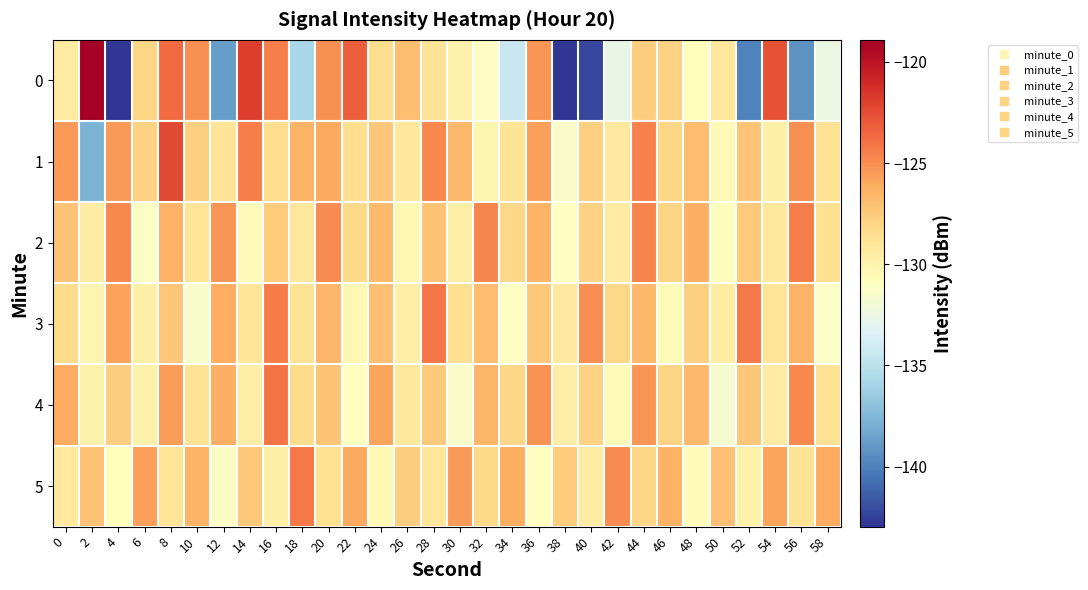

Reading right to left, extract all data points from this chart.

0: 58=-132.4	56=-139.3	54=-122.7	52=-139.9	50=-129.1	48=-130.8	46=-127.9	44=-127.7	42=-132.6	40=-142.3	38=-142.9	36=-125.3	34=-134.4	32=-131.2	30=-129.9	28=-128.9	26=-126.9	24=-128.5	22=-123.2	20=-125.0	18=-135.8	16=-124.4	14=-121.9	12=-138.8	10=-125.1	8=-123.6	6=-128.1	4=-143.0	2=-118.9	0=-129.4
1: 58=-128.7	56=-125.1	54=-129.8	52=-127.2	50=-130.5	48=-126.9	46=-128.1	44=-124.5	42=-129.3	40=-127.8	38=-131.4	36=-125.6	34=-128.9	32=-130.2	30=-126.7	28=-124.8	26=-129.1	24=-127.3	22=-128.5	20=-126.0	18=-126.5	16=-128.5	14=-124.4	12=-128.9	10=-127.8	8=-122.4	6=-127.9	4=-125.5	2=-137.8	0=-125.4
2: 58=-128.6	56=-124.4	54=-129.2	52=-127.5	50=-130.8	48=-126.3	46=-128.0	44=-124.6	42=-129.4	40=-127.9	38=-131.0	36=-126.5	34=-128.2	32=-124.7	30=-129.6	28=-127.1	26=-130.4	24=-126.8	22=-128.3	20=-124.9	18=-129.1	16=-127.6	14=-130.7	12=-125.3	10=-128.9	8=-126.4	6=-131.2	4=-124.8	2=-129.5	0=-127.2
3: 58=-131.3	56=-126.4	54=-128.9	52=-124.2	50=-129.5	48=-127.8	46=-130.6	44=-126.7	42=-128.2	40=-125.0	38=-129.3	36=-127.4	34=-131.1	32=-126.9	30=-128.5	28=-124.1	26=-129.7	24=-127.0	22=-130.3	20=-126.6	18=-128.8	16=-124.3	14=-129.0	12=-126.2	10=-131.5	8=-127.3	6=-129.8	4=-125.7	2=-130.1	0=-128.4
4: 58=-128.7	56=-124.8	54=-129.4	52=-127.3	50=-131.6	48=-126.8	46=-128.0	44=-125.3	42=-130.5	40=-127.9	38=-129.7	36=-125.2	34=-128.1	32=-126.6	30=-131.4	28=-127.5	26=-129.2	24=-125.8	22=-130.9	20=-127.2	18=-128.4	16=-124.0	14=-129.6	12=-126.3	10=-128.8	8=-125.5	6=-130.0	4=-127.7	2=-129.9	0=-126.1
5: 58=-126.1	56=-128.8	54=-125.8	52=-129.9	50=-127.0	48=-130.7	46=-126.4	44=-128.1	42=-124.9	40=-129.5	38=-127.6	36=-131.0	34=-126.2	32=-128.3	30=-125.4	28=-129.1	26=-127.7	24=-130.4	22=-126.0	20=-128.6	18=-124.2	16=-129.8	14=-127.4	12=-131.2	10=-126.5	8=-128.9	6=-125.6	4=-130.8	2=-127.1	0=-129.3